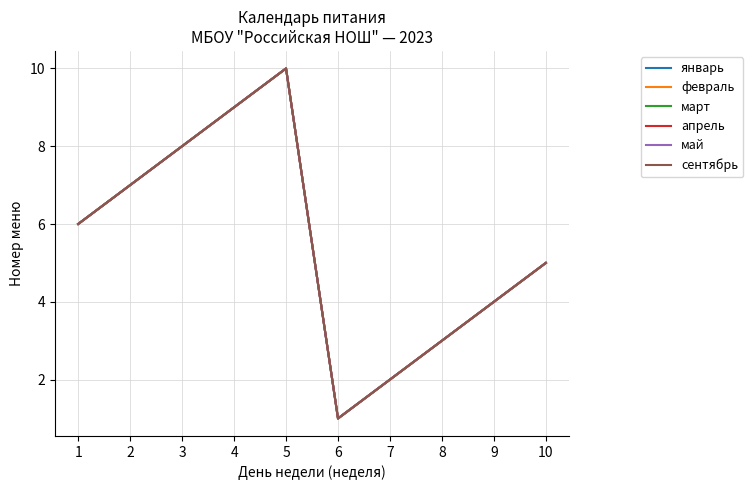

Rank the series at 4 from lowest to highest value.

январь, февраль, март, апрель, май, сентябрь